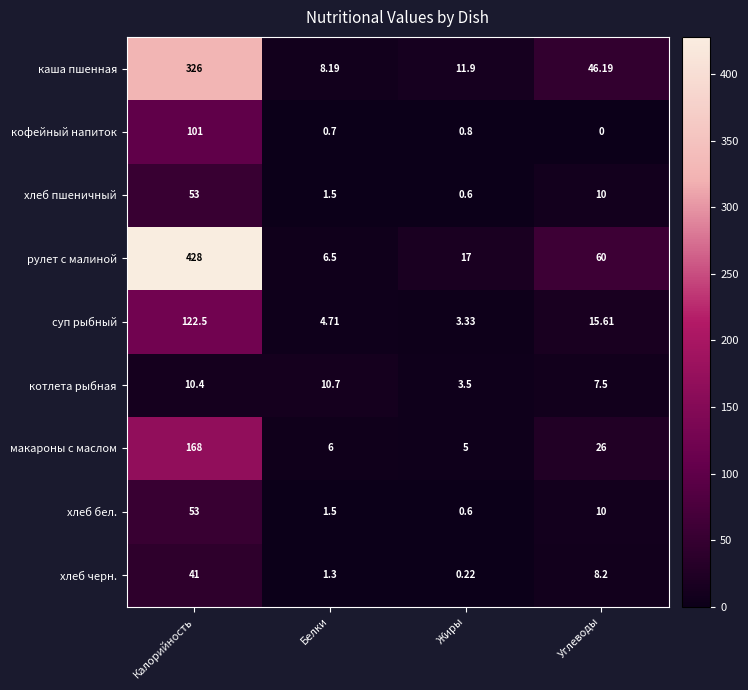

Between Калорийность and Белки, which series saw the biggest shift?

рулет с малиной